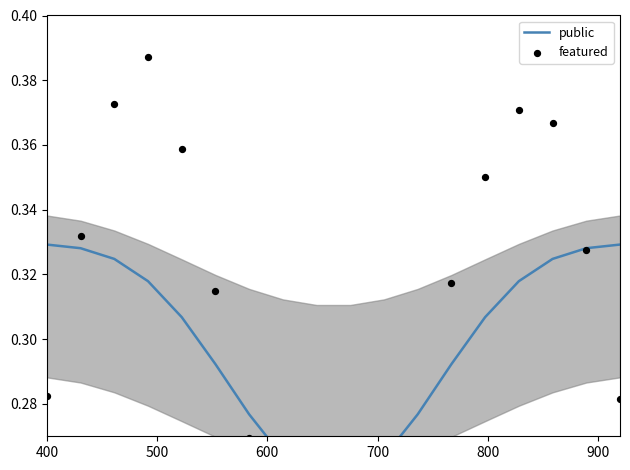

At how many categories does at least one series exceed 0?

18